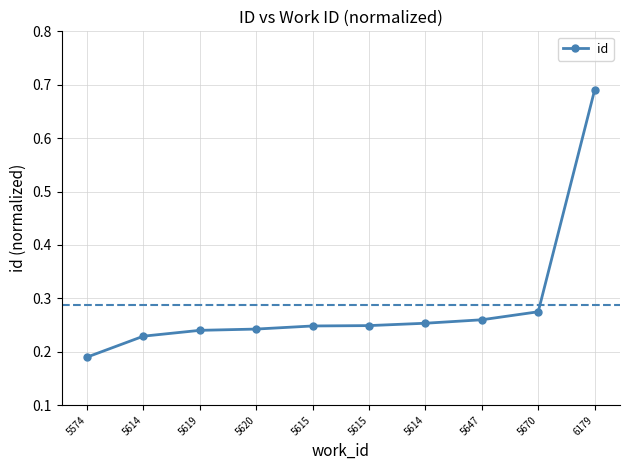

What is the difference between the maximum and minimum values?

0.5